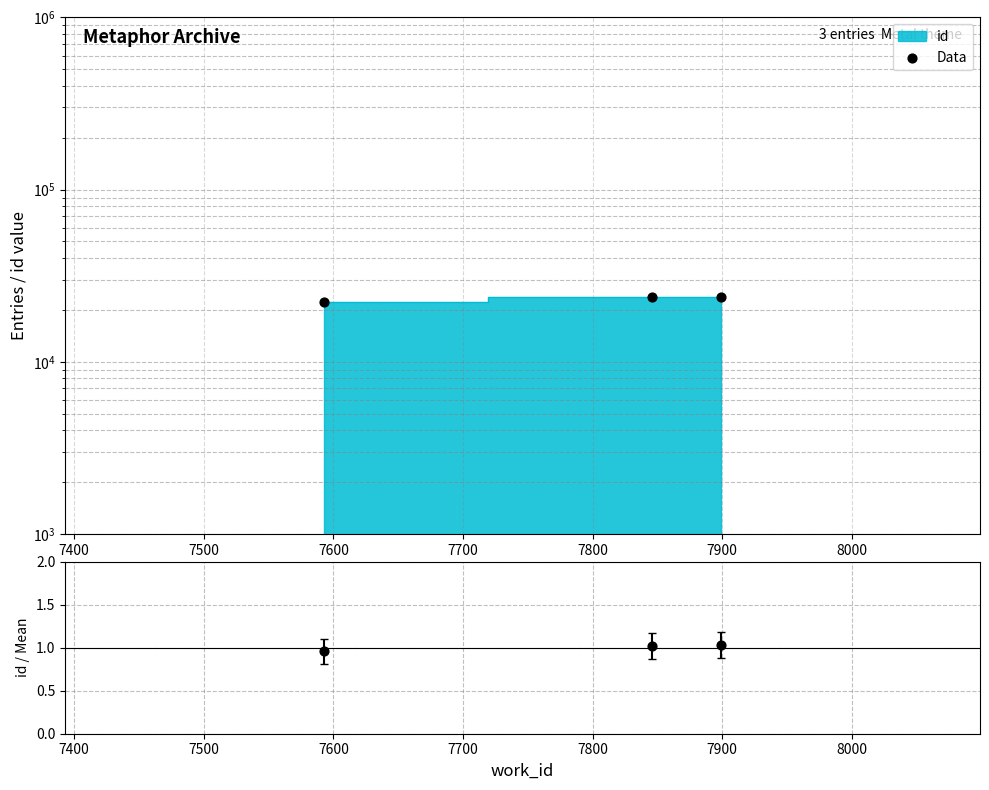

Which series reaches the maximum Y coordinate?

Data